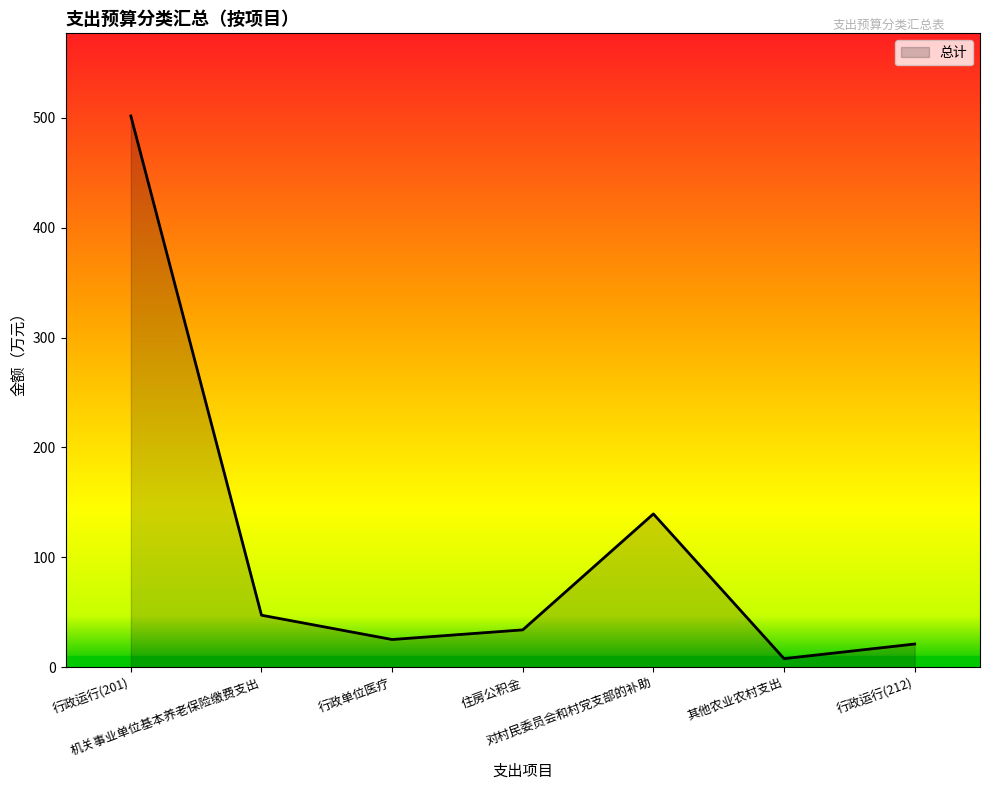

What is the greatest value displayed?

501.7